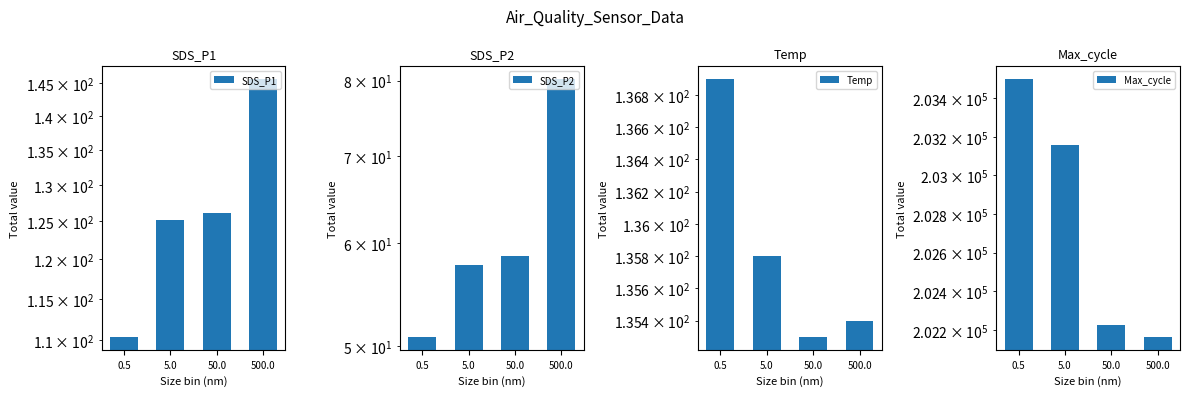

The value of Temp at 500.0 is 72.3. True or false?

False